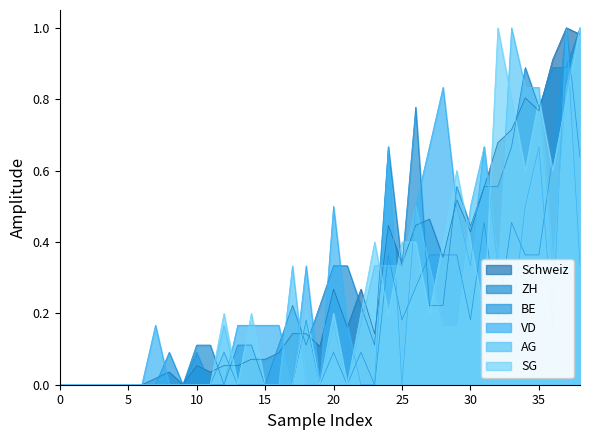

How many distinct data groups are displayed?

6